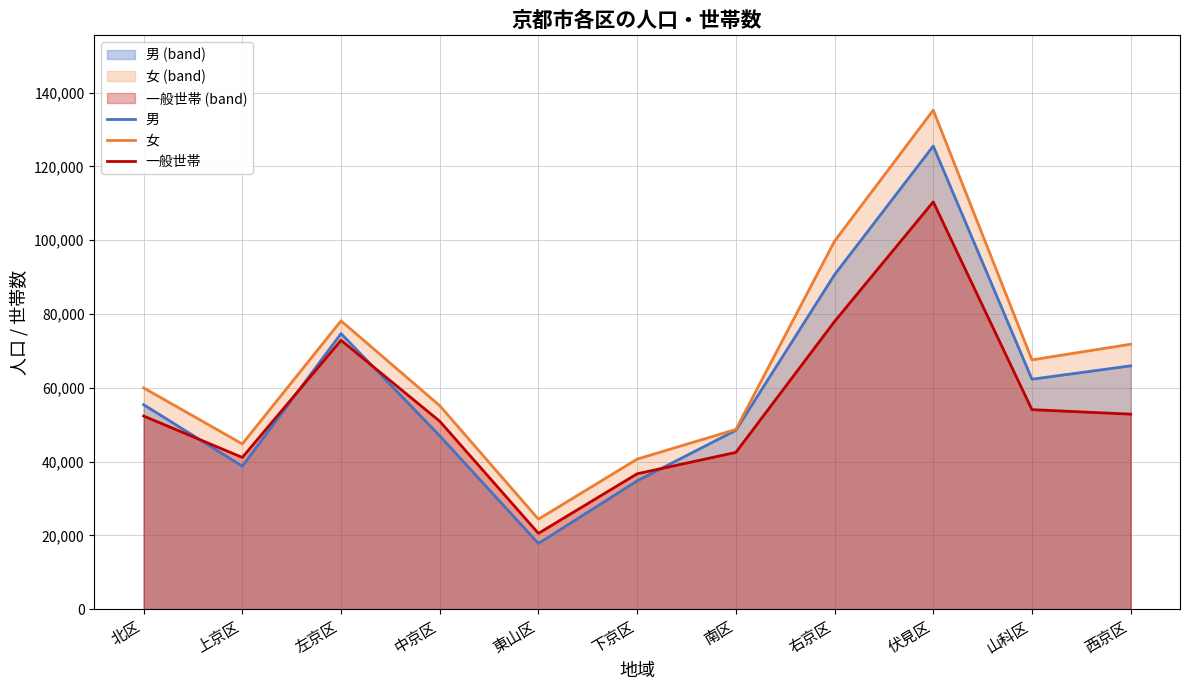

True or false: 女 and 男 cross at least once.

False